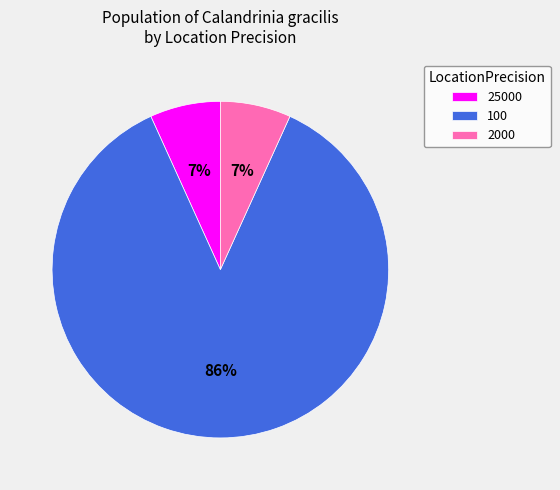

To the nearest percent, what is the average slice percentage?

33%